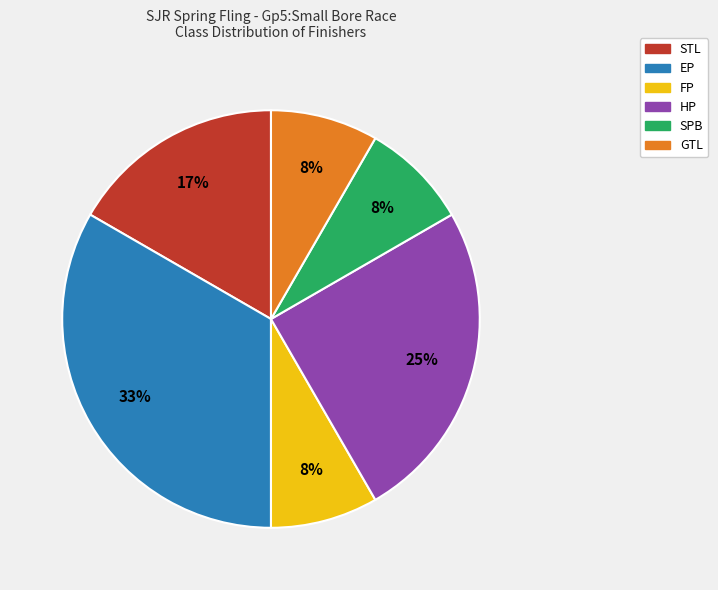

True or false: HP accounts for 35% of the total.

False